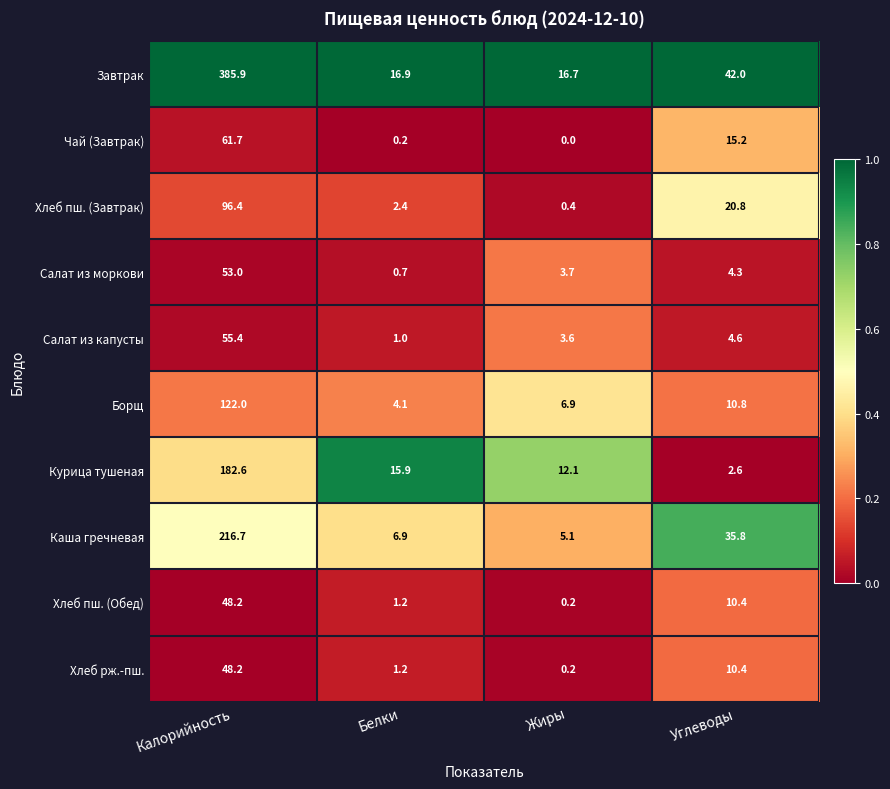

At how many categories does at least one series exceed 0?

4